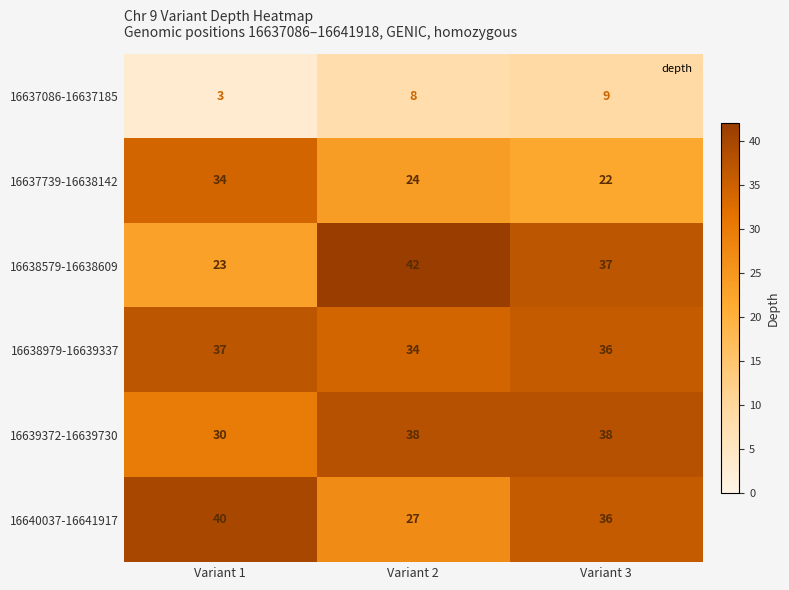

What is the sum of all 16638979-16639337 values?

107